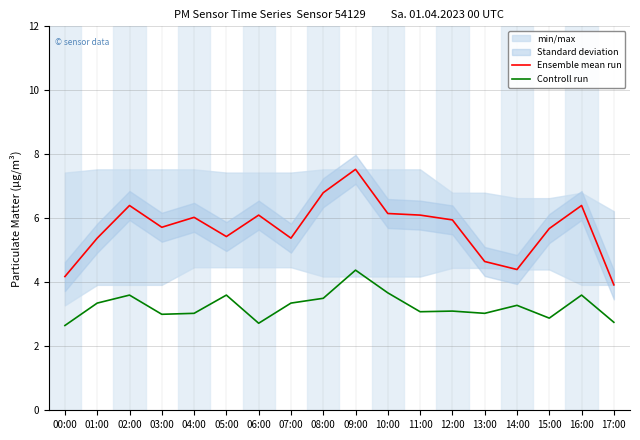

Which category has the lowest value across all series?

00:00